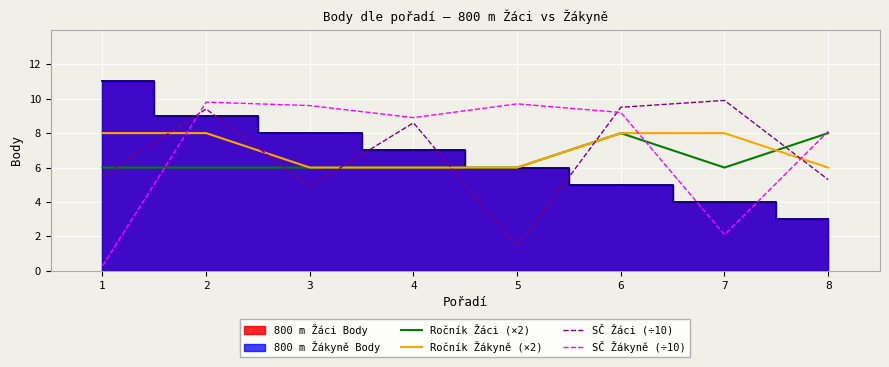

After their last crossing, which series has the higher values: SČ Žáci (÷10) or Ročník Žákyně (×2)?

Ročník Žákyně (×2)